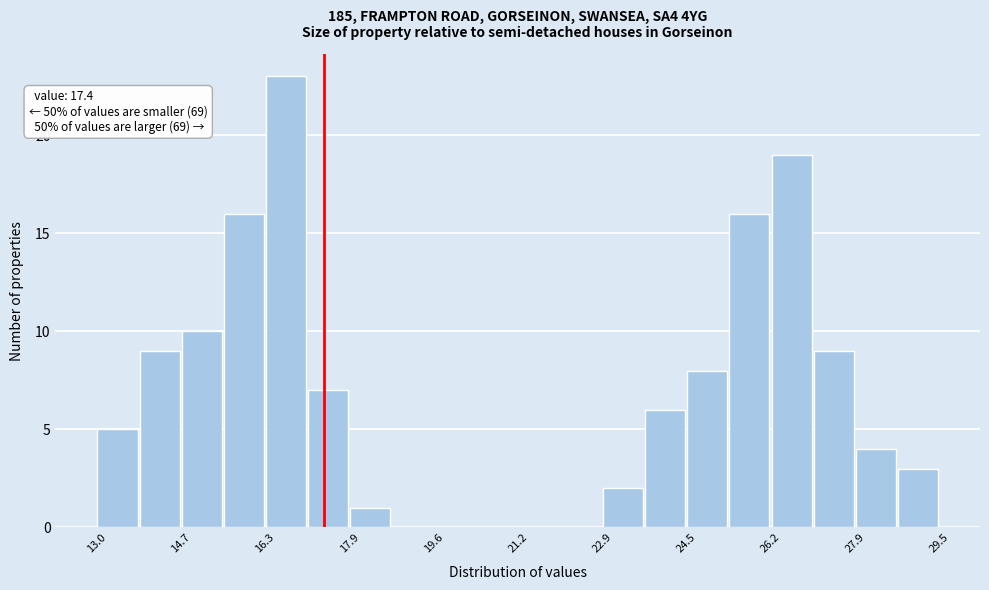

Over which range of the x-axis is the bar tallest?

16.4 to 17.2